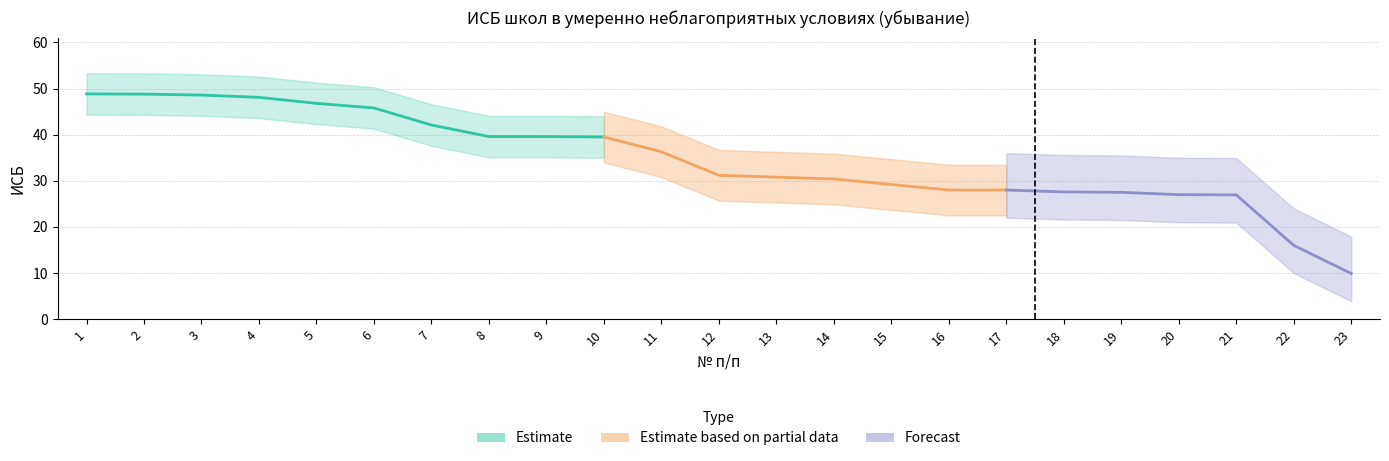

Reading left to right, extract all data points from this chart.

1=48.9	2=48.8	3=48.6	4=48.1	5=46.8	6=45.8	7=42.1	8=39.6	9=39.6	10=39.5	11=36.3	12=31.2	13=30.8	14=30.4	15=29.2	16=28.0	17=28.0	18=27.6	19=27.5	20=27.0	21=26.9	22=16.0	23=9.9